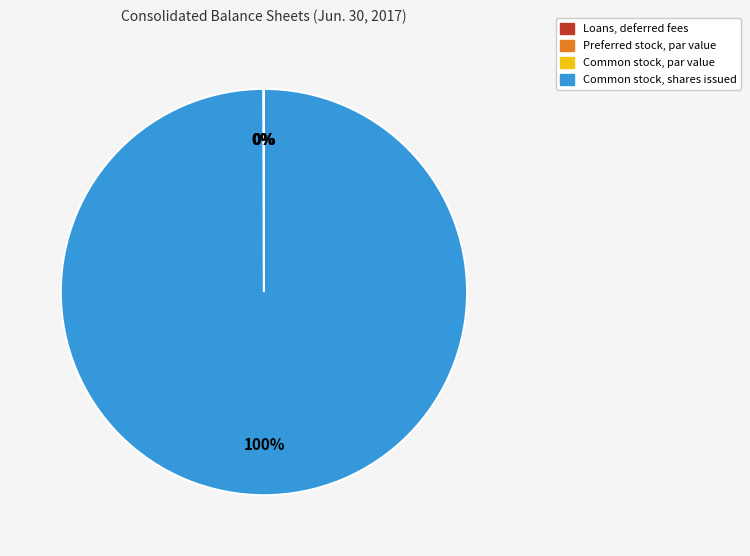

Does Common stock, shares issued account for over 50% of the chart?

Yes